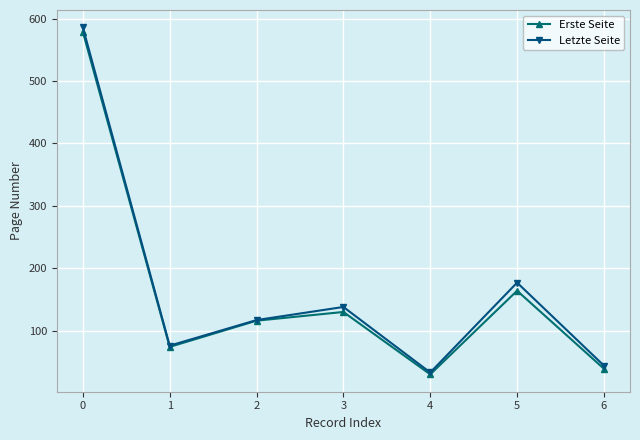

What is the difference between the maximum and second lowest values in the Letzte Seite series?

542